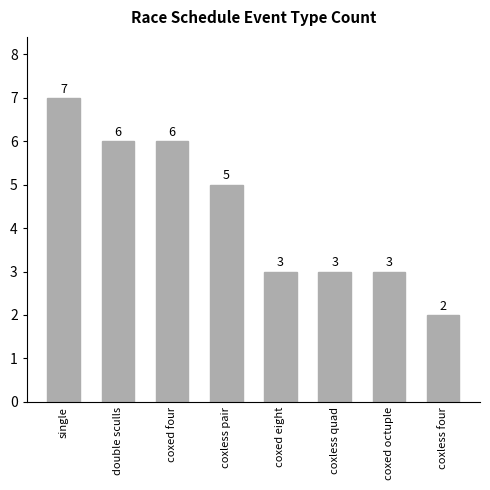

True or false: the data shows 5 at coxed eight.

False